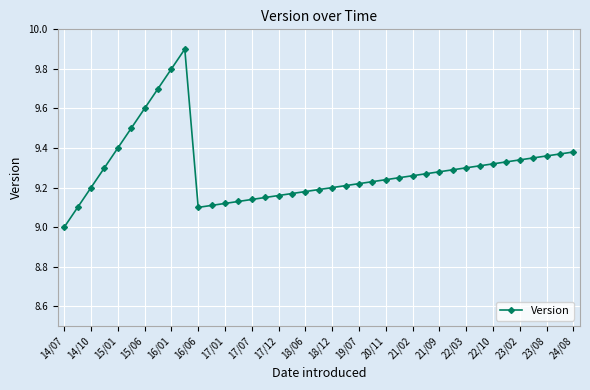

What is the greatest value displayed?

9.9